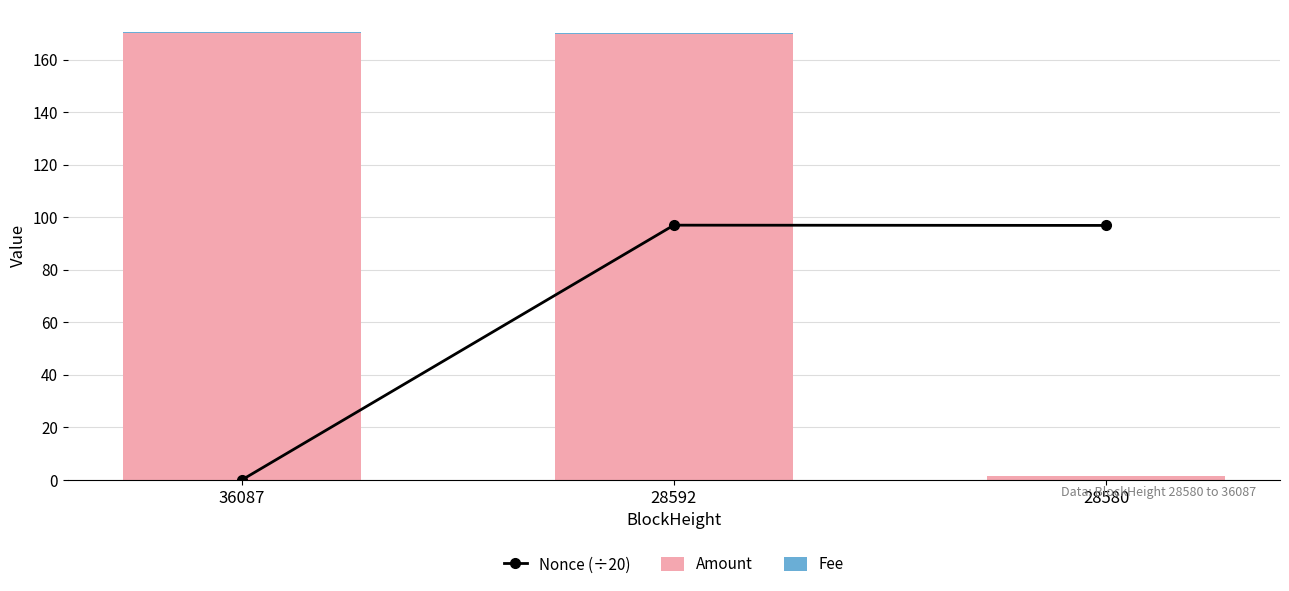

Between 28592 and 36087, which is larger?

28592